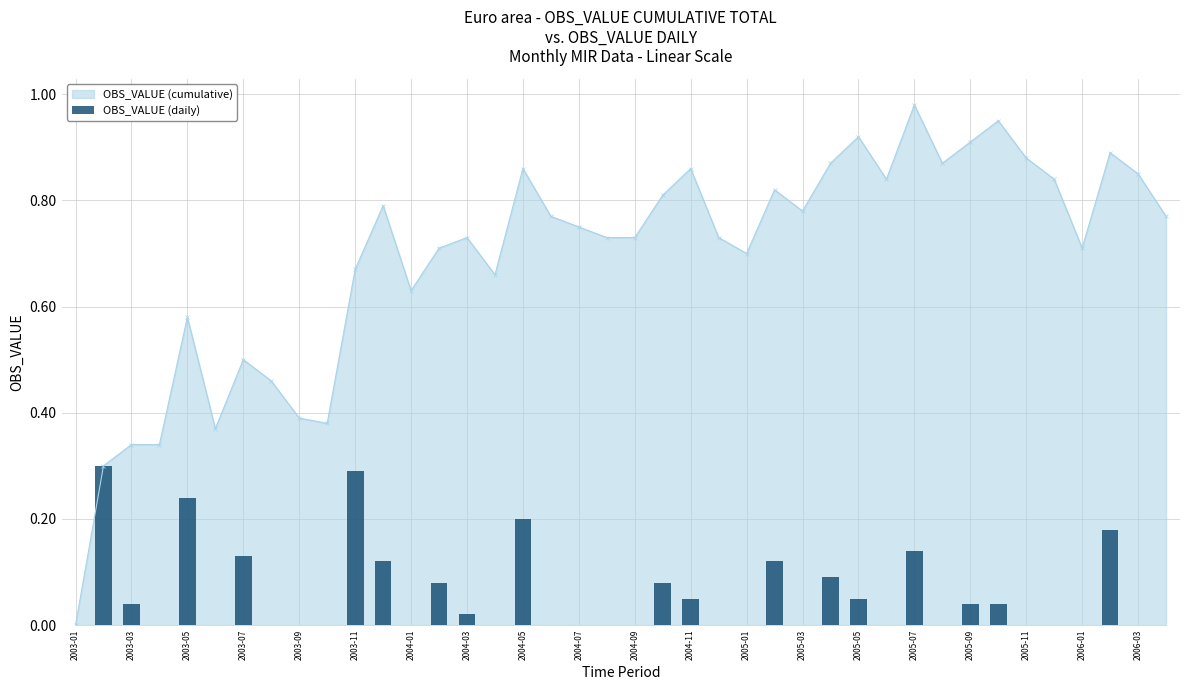

Where is the data nearest to the value 0?

2003-01